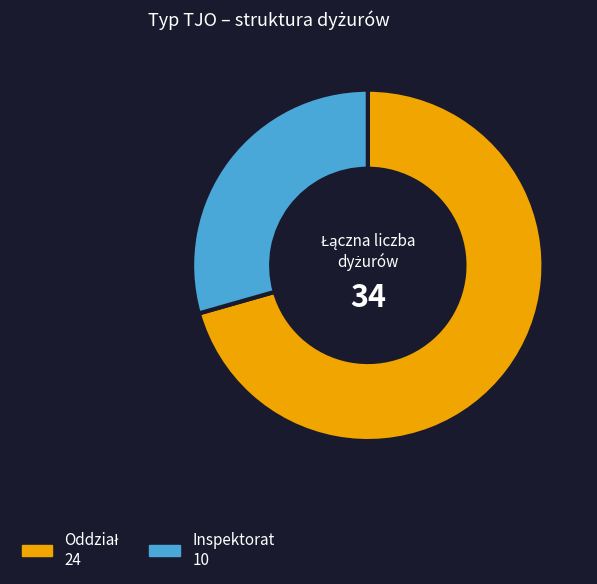

Is there any slice that represents more than half of the pie?

Yes